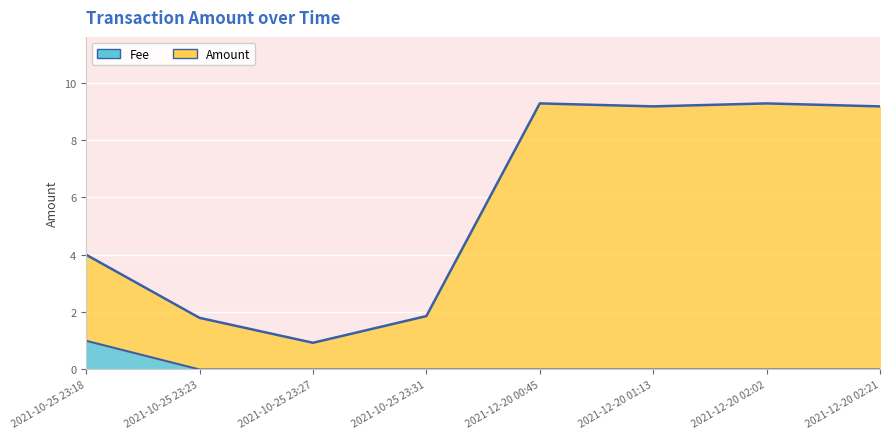

Where does the Amount series first go above 9?

2021-12-20 00:45